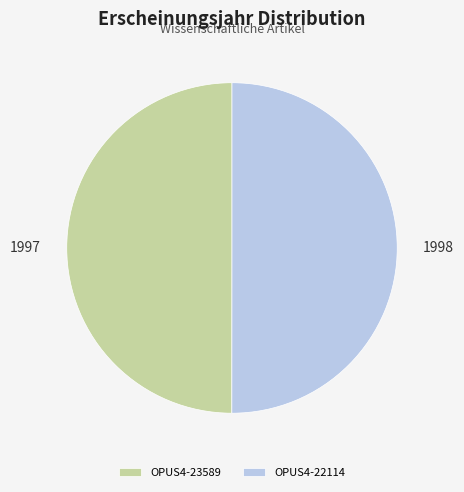

Do OPUS4-23589 and OPUS4-22114 together represent more than half of the pie?

Yes